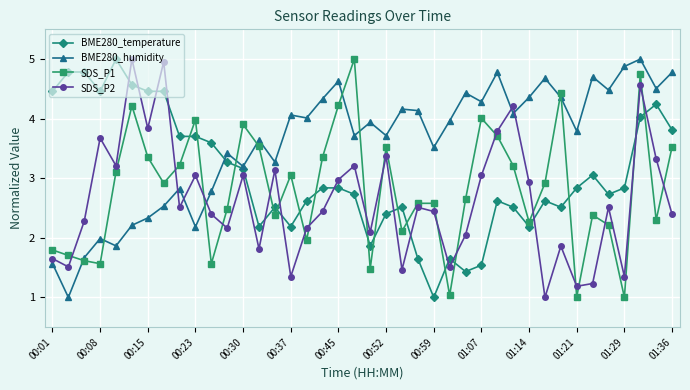

After their last crossing, which series has the higher values: SDS_P1 or BME280_temperature?

BME280_temperature